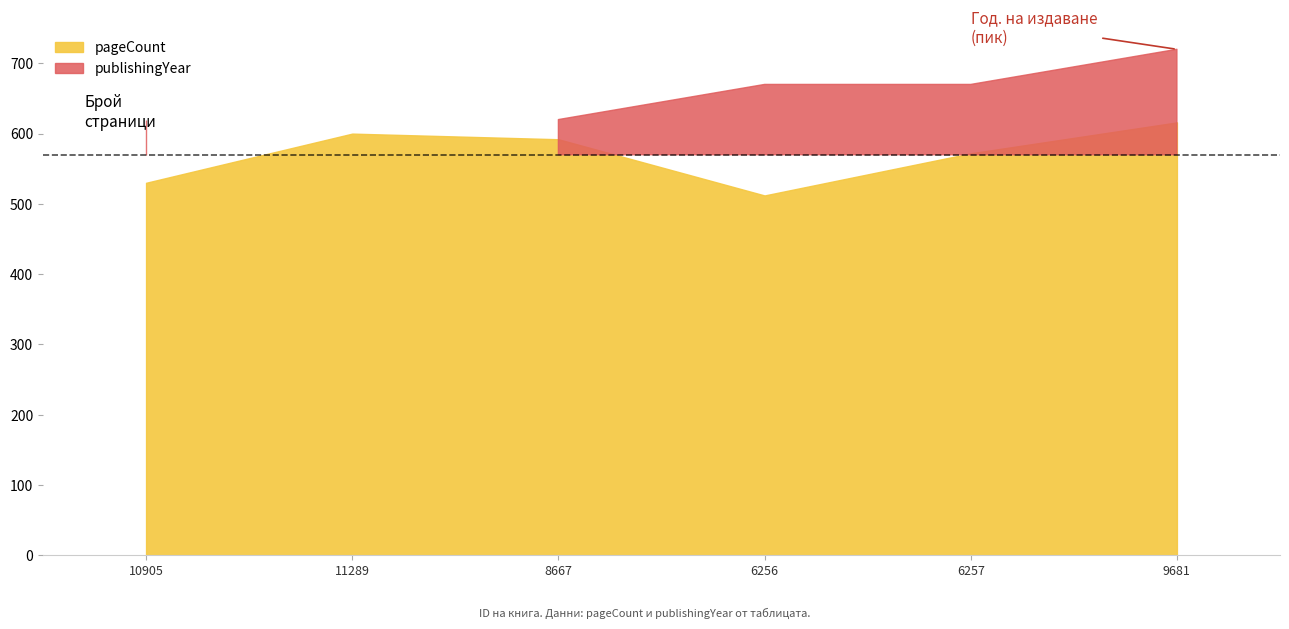

What is the label of the 3rd point from the left?

8667